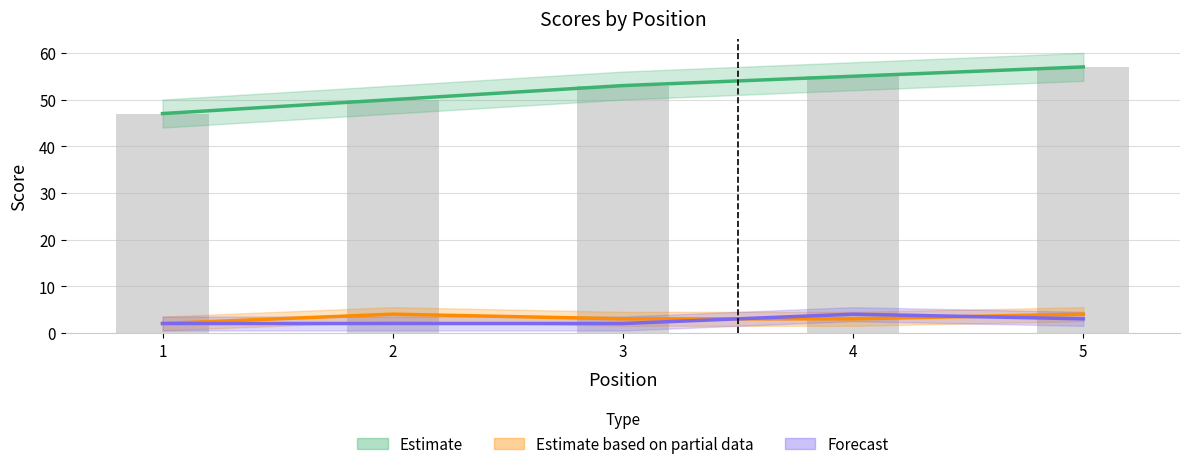

What is the difference between the maximum and minimum values in the event_total_score series?

10